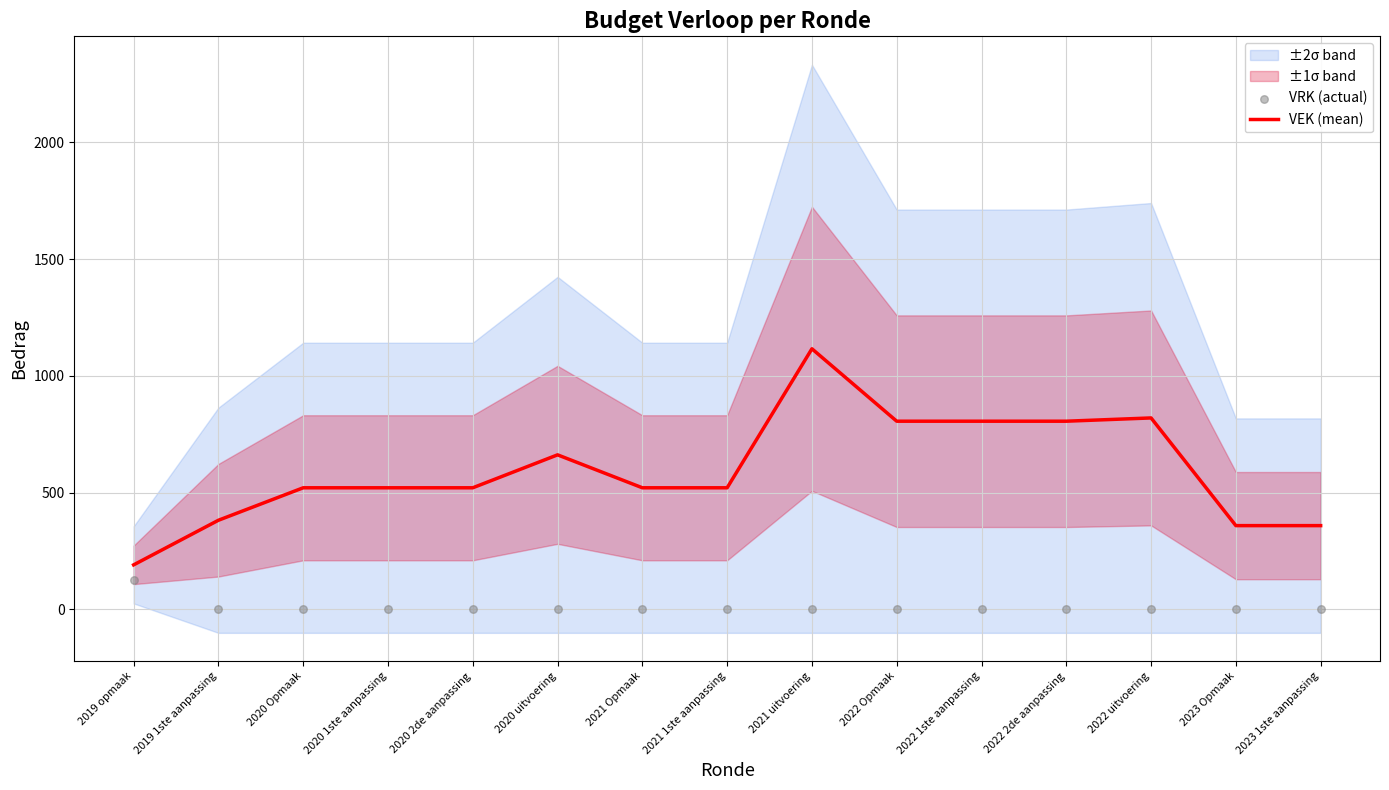

Is it true that VEK (mean) equals 806 at 2022 Opmaak?

True